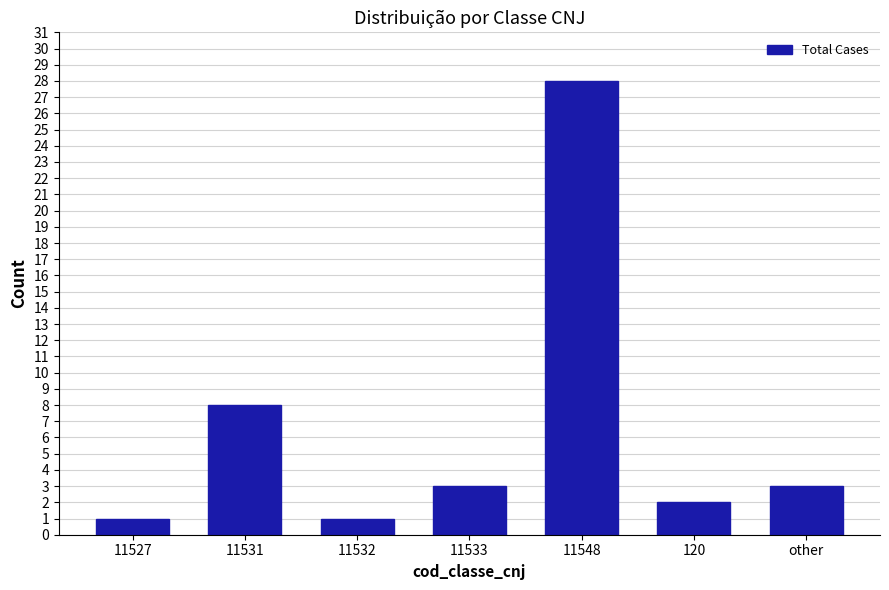

Reading left to right, transcribe all the data shown in this chart.

1	8	1	3	28	2	3